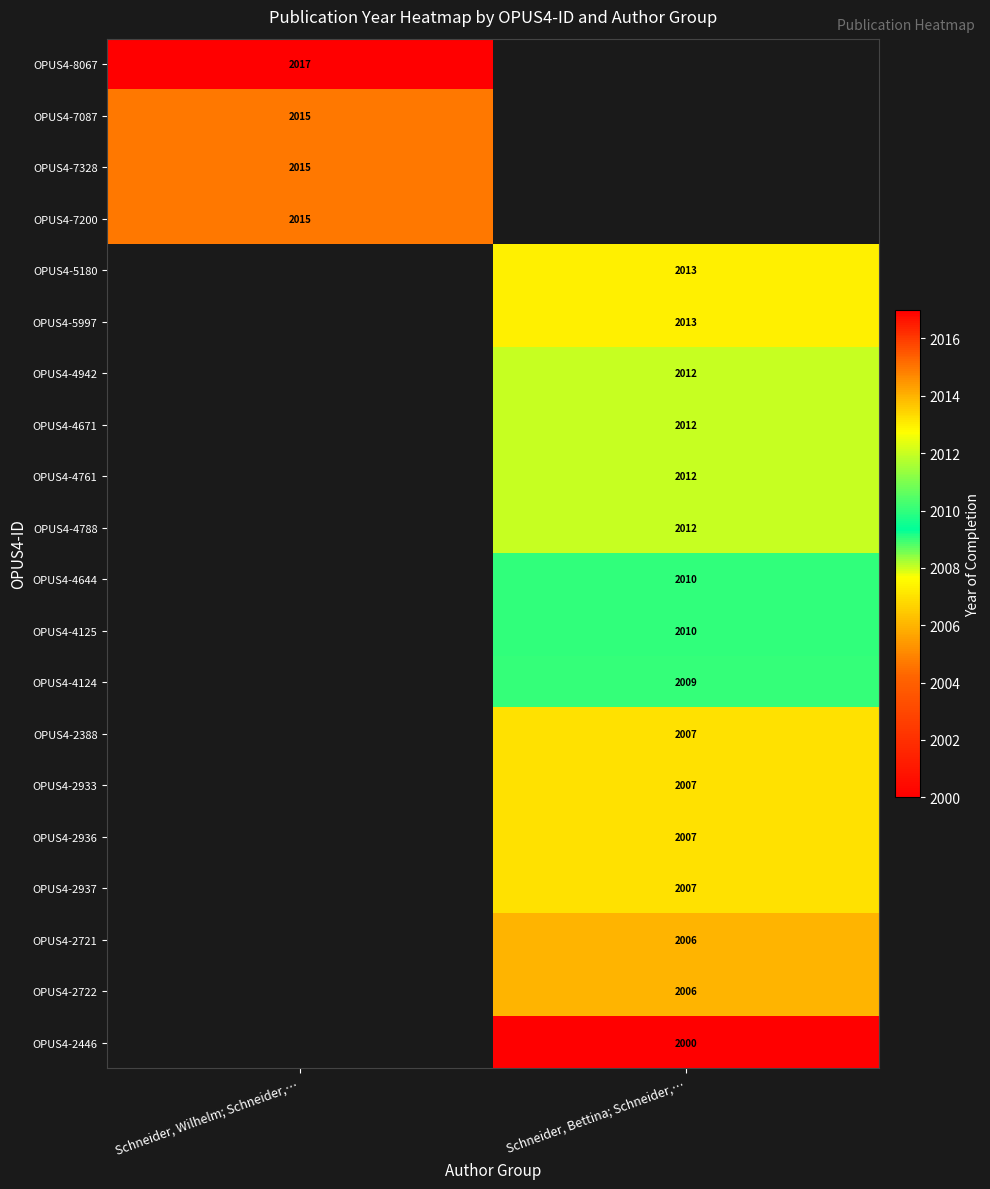

What is the minimum value shown in the chart?

2000.0